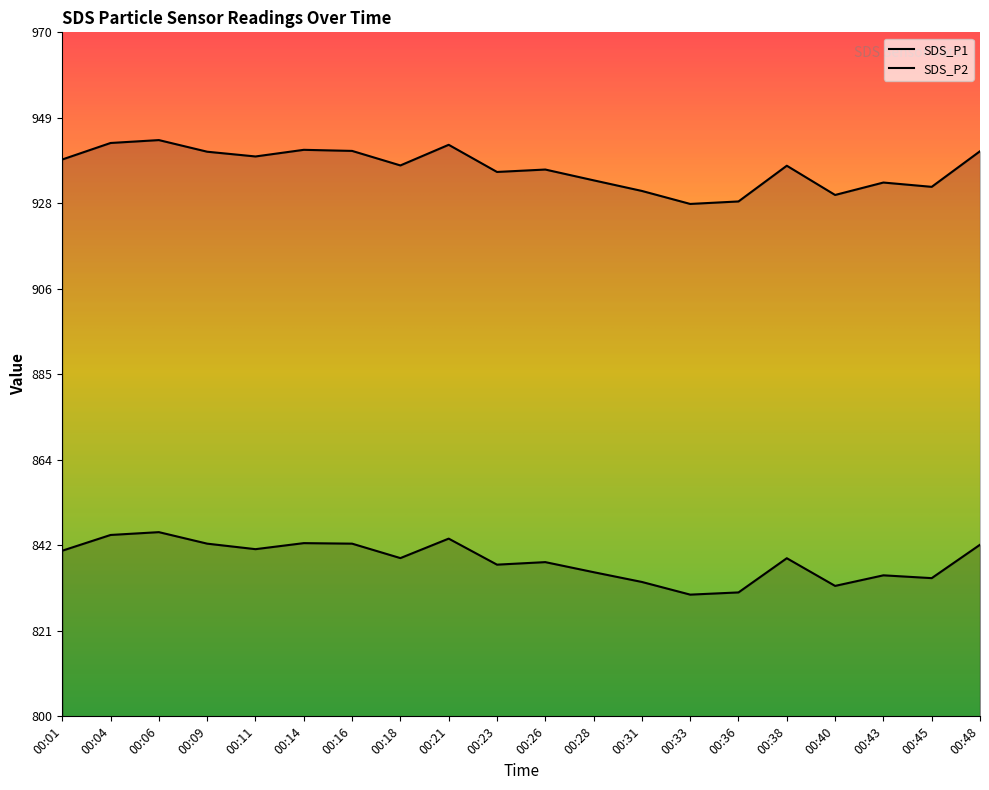

How many data points in SDS_P1 are above 936?

11